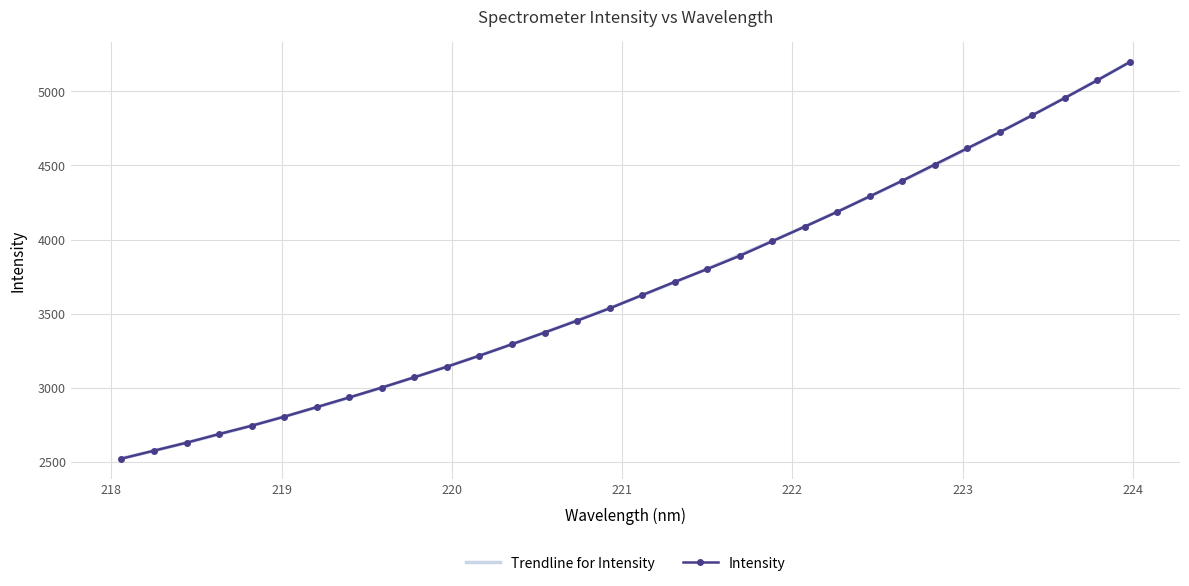

How many distinct data groups are displayed?

1